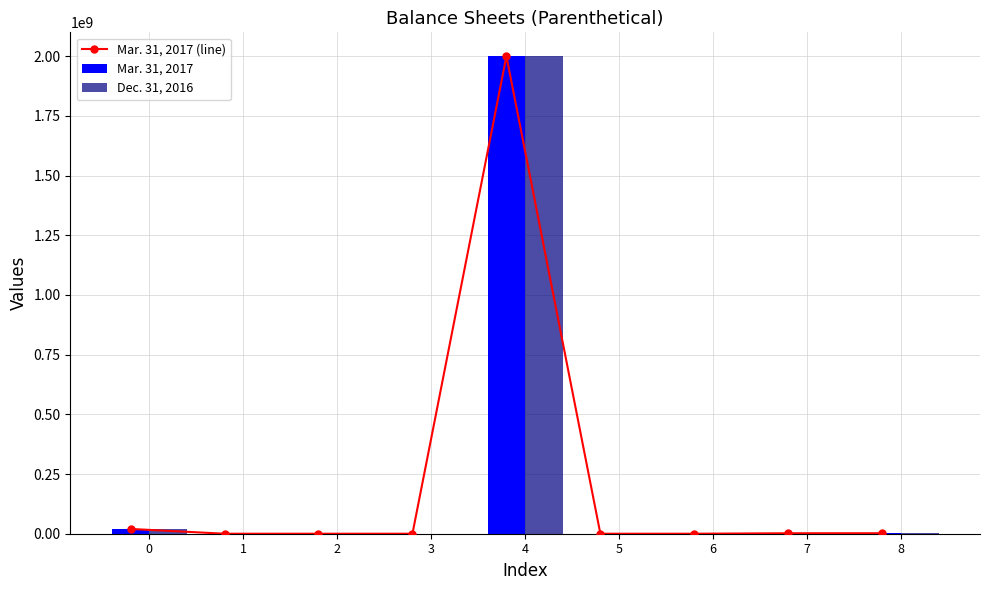

The value of Mar. 31, 2017 at 6 is 0. True or false?

True